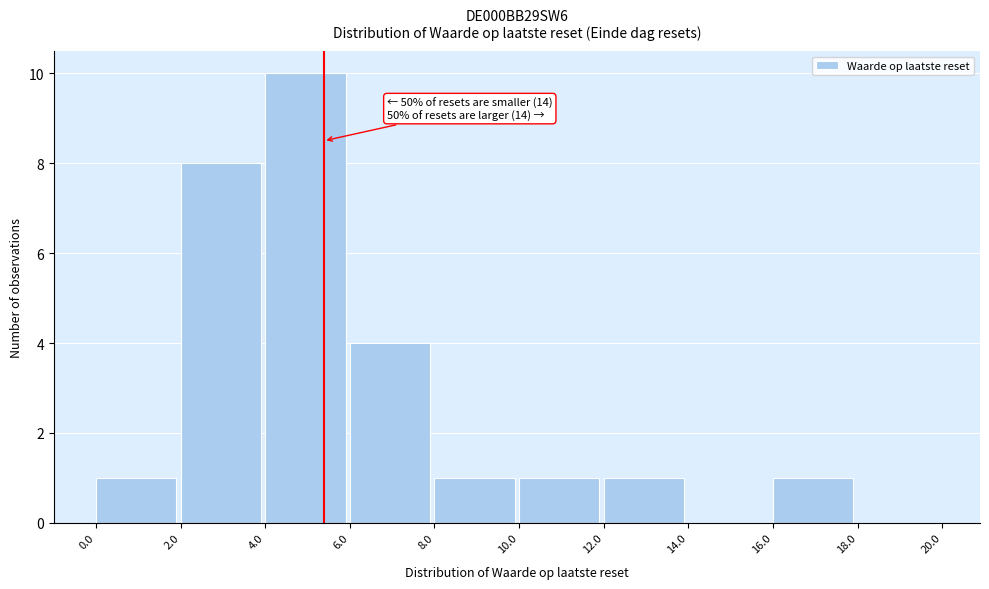

Over which range of the x-axis is the bar tallest?

4.0 to 6.0